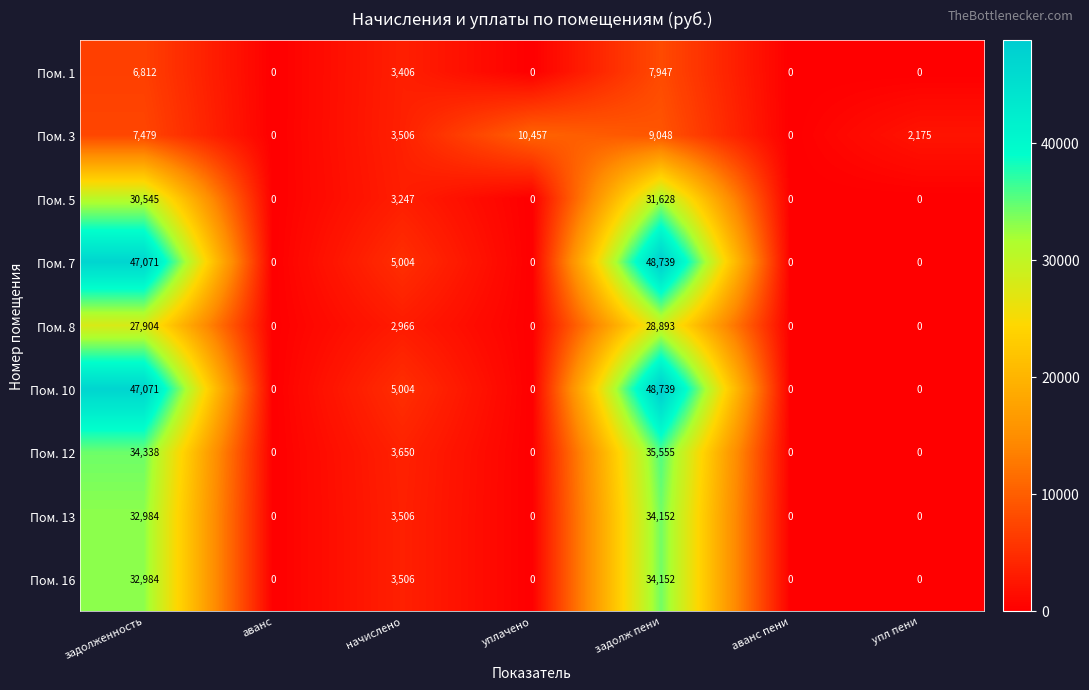

What value does the Пом. 1 series have at задолж пени?

7947